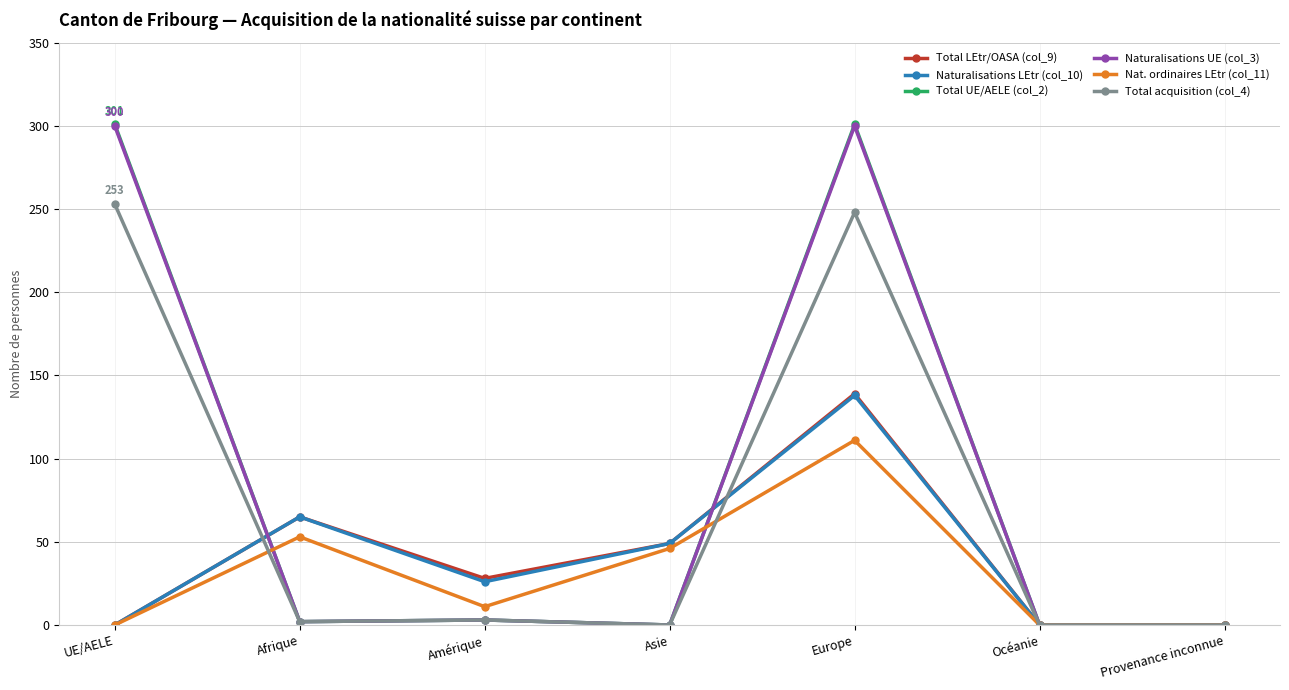

What is the maximum value shown in the chart?

301